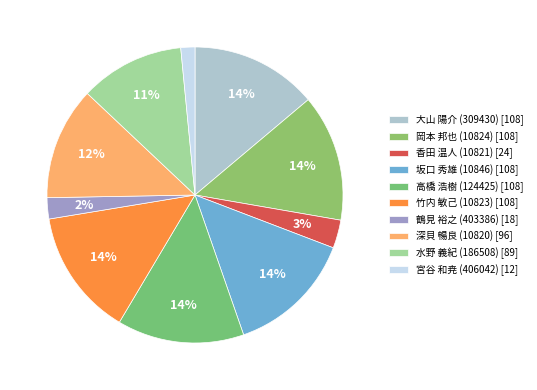

What is the smallest slice in the pie chart?

宮谷 和尭 (406042)